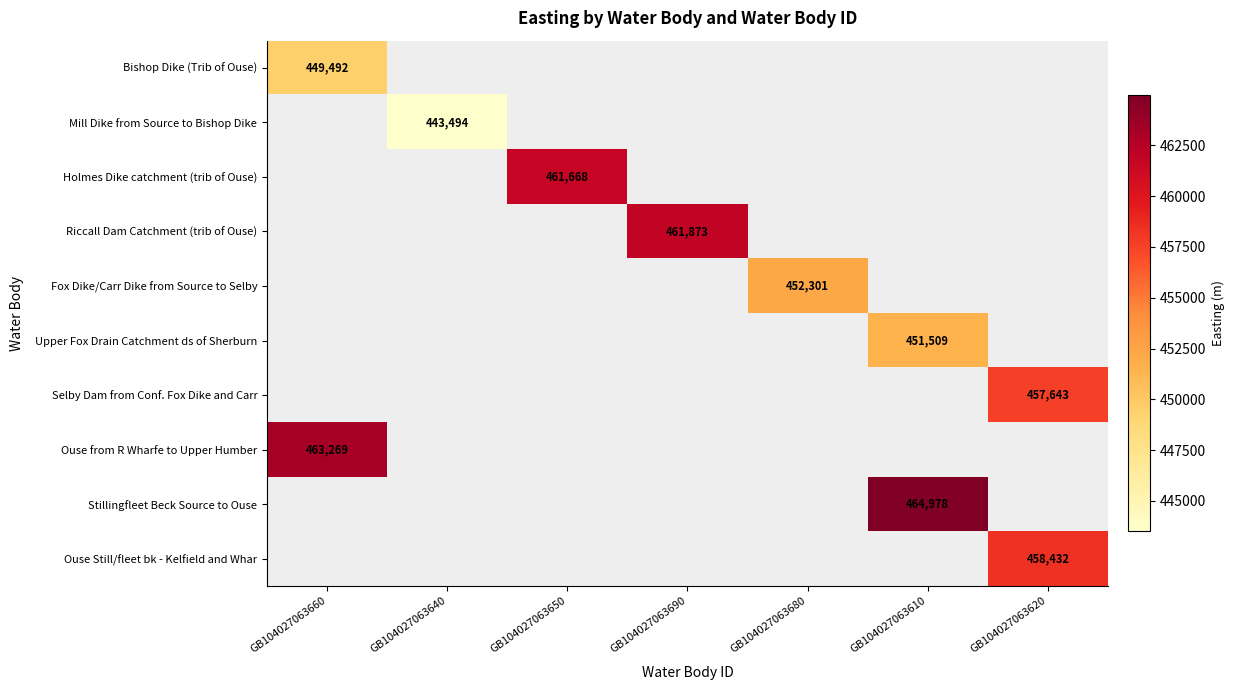

Is it true that Bishop Dike (Trib of Ouse) equals 157001 at GB104027063660?

False